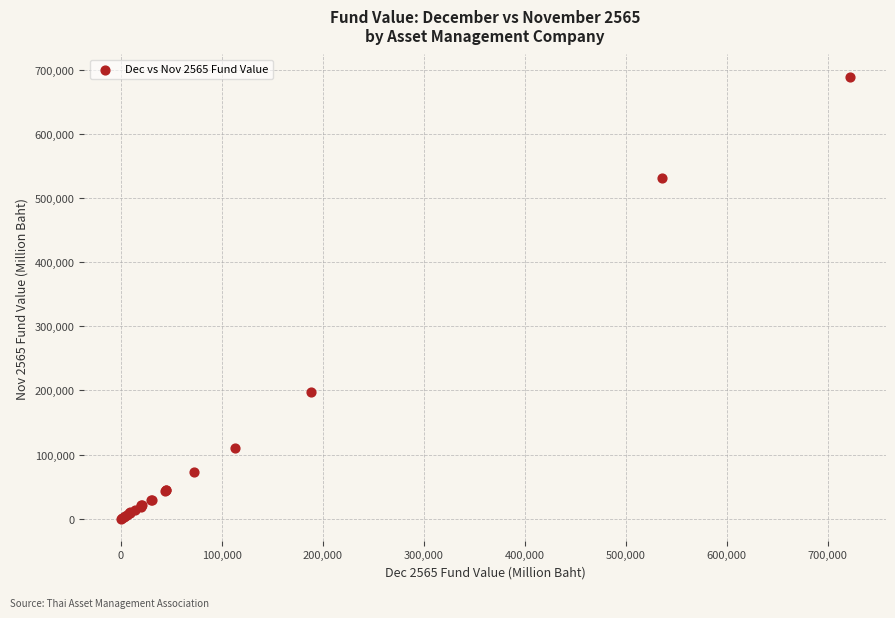

What Y value in the scatter plot is closest to 344774?

197625.6